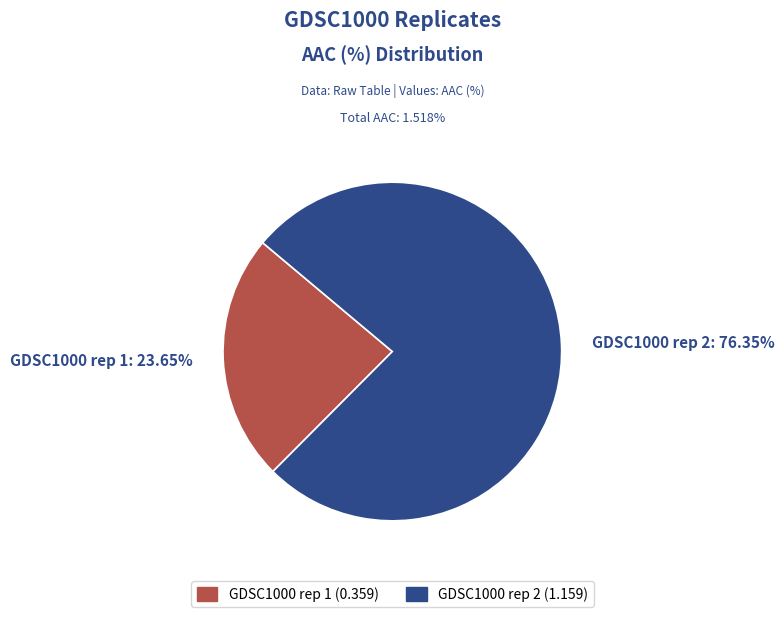

Which slice is the largest?

GDSC1000 rep 2